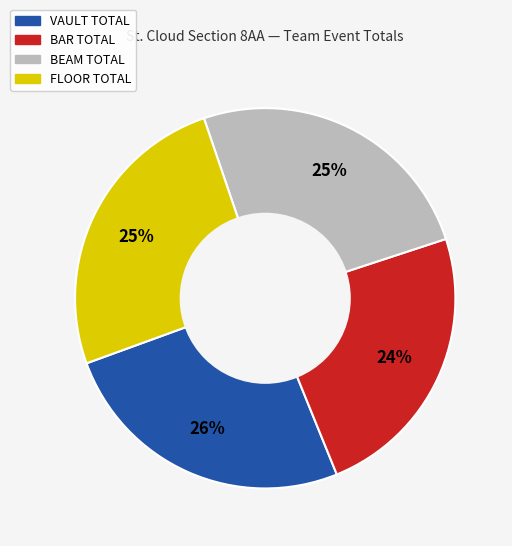

Is BEAM TOTAL the majority of the pie?

No